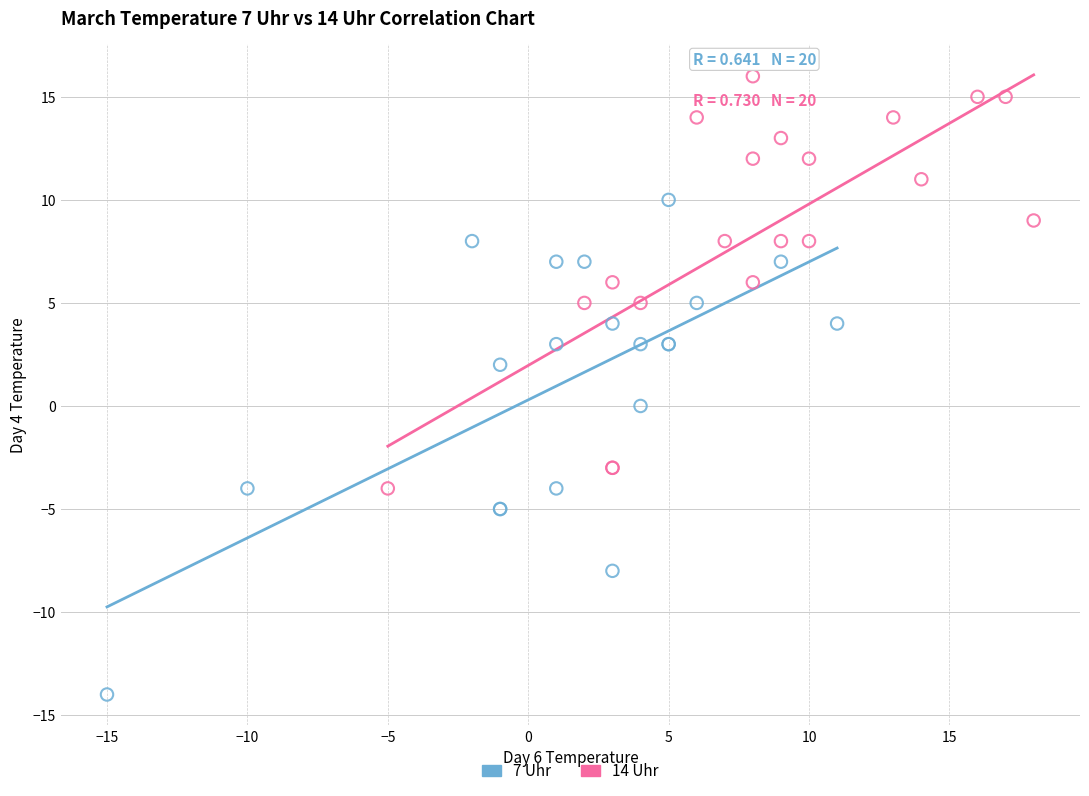

Which series reaches the maximum Y coordinate?

14 Uhr